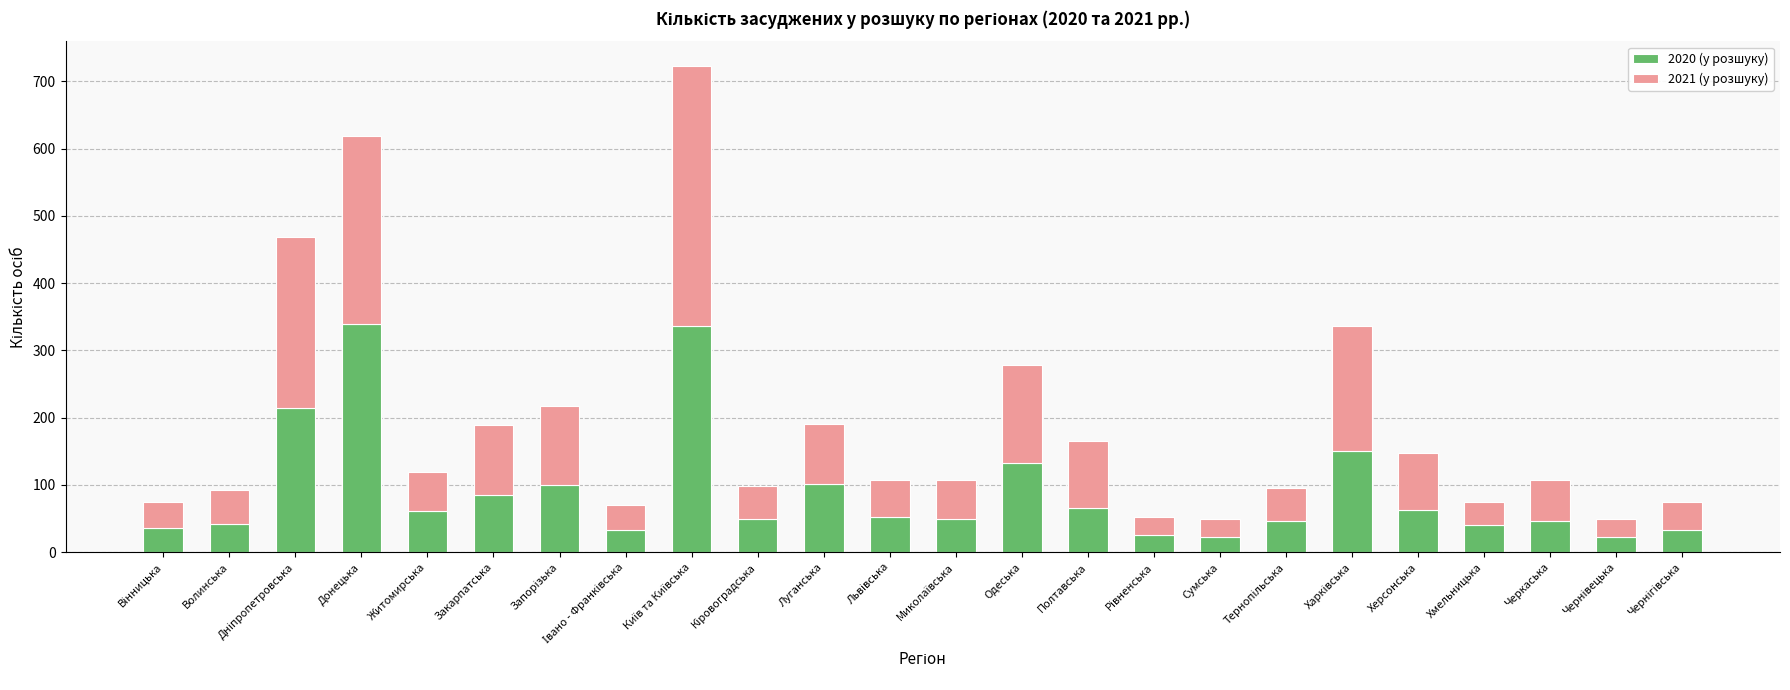

What is the minimum value for 2020 (у розшуку)?

23